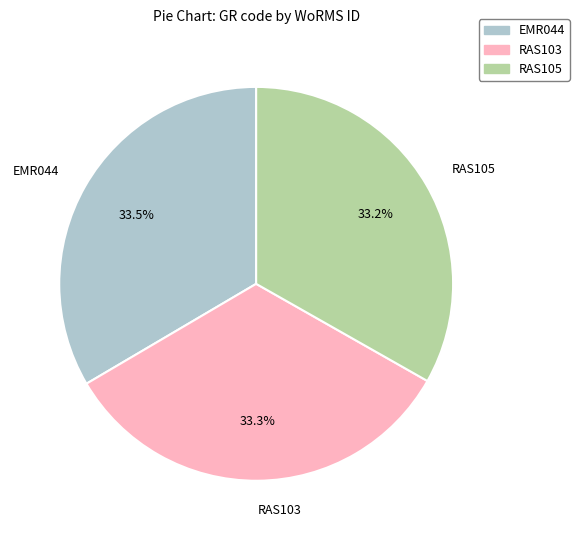

True or false: RAS105 accounts for 19% of the total.

False